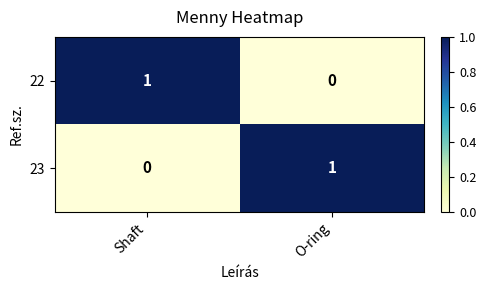

At which label is 22 closest to 0?

O-ring